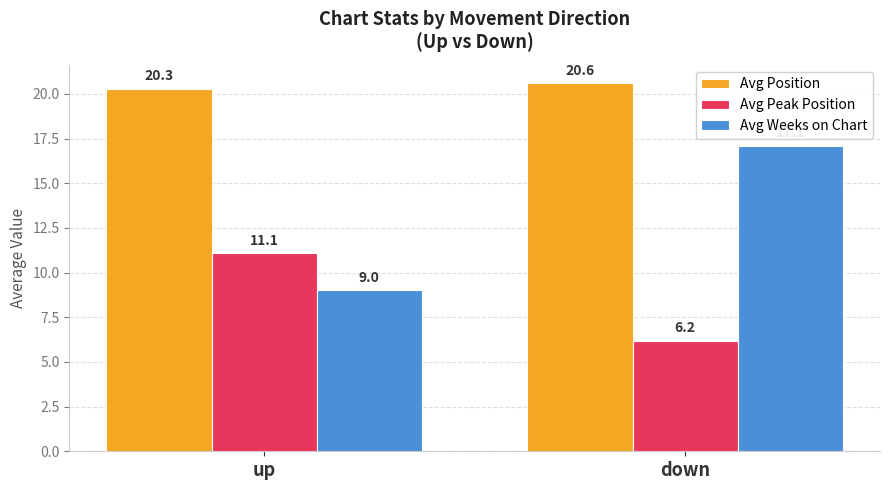

The value of Avg Weeks on Chart at down is 8.3. True or false?

False